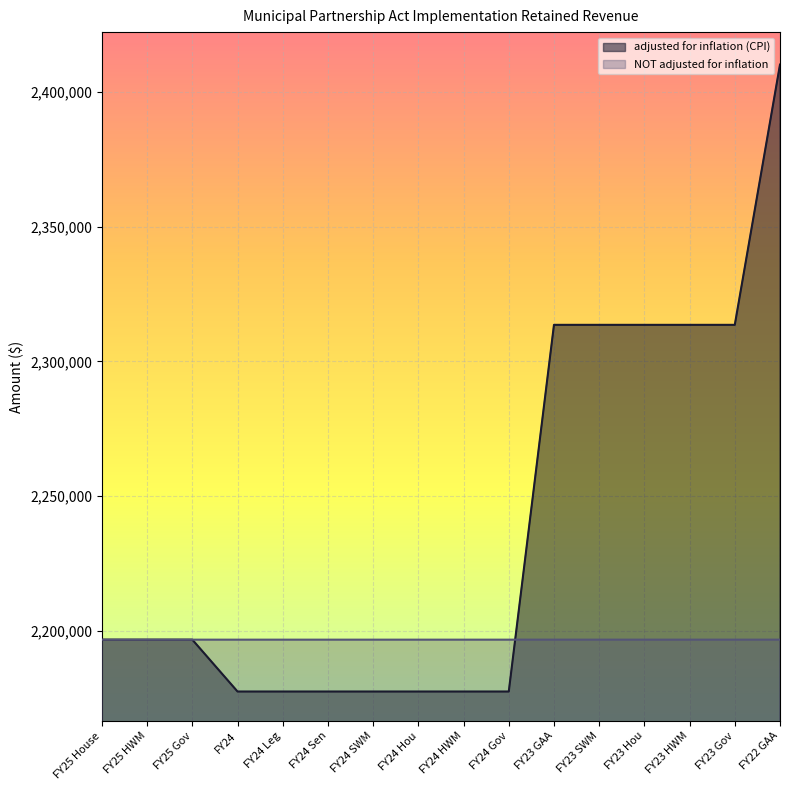

Rank the categories by adjusted for inflation (CPI) value from highest to lowest.

FY22 GAA, FY23 GAA, FY23 SWM, FY23 Gov, FY23 Hou, FY23 HWM, FY25 House, FY25 HWM, FY25 Gov, FY24, FY24 Leg, FY24 Sen, FY24 SWM, FY24 Hou, FY24 HWM, FY24 Gov